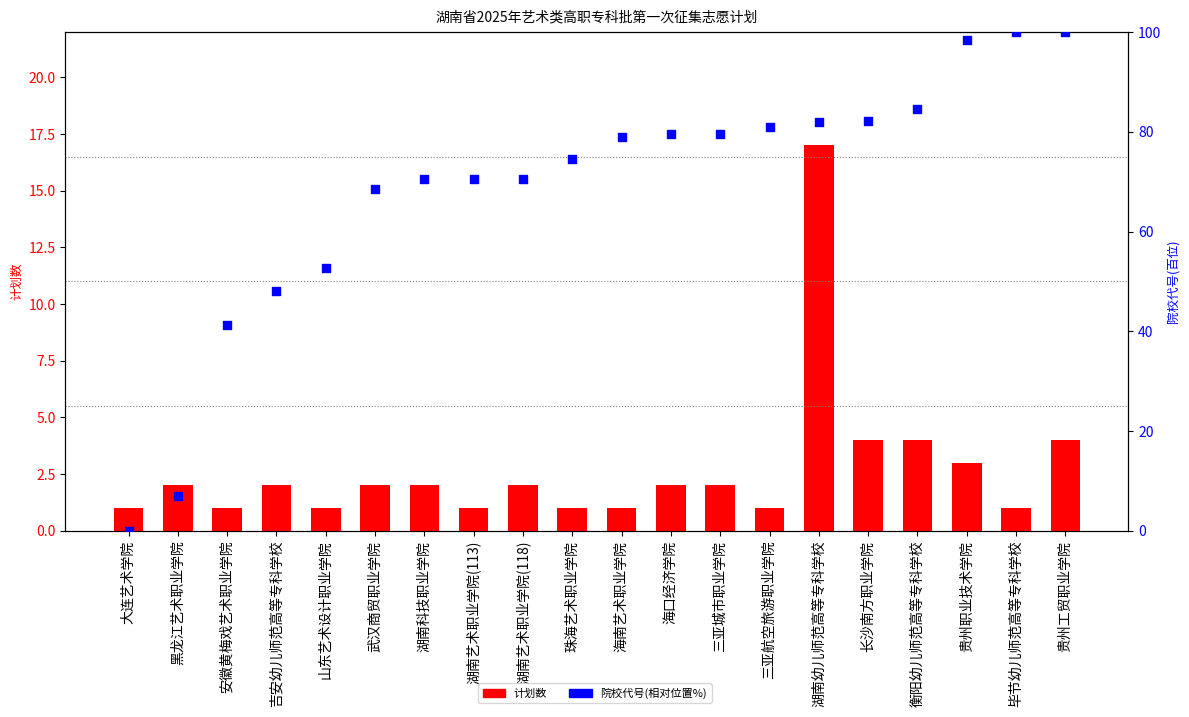

Which series has the widest spread of Y values?

院校代号(相对位置%)